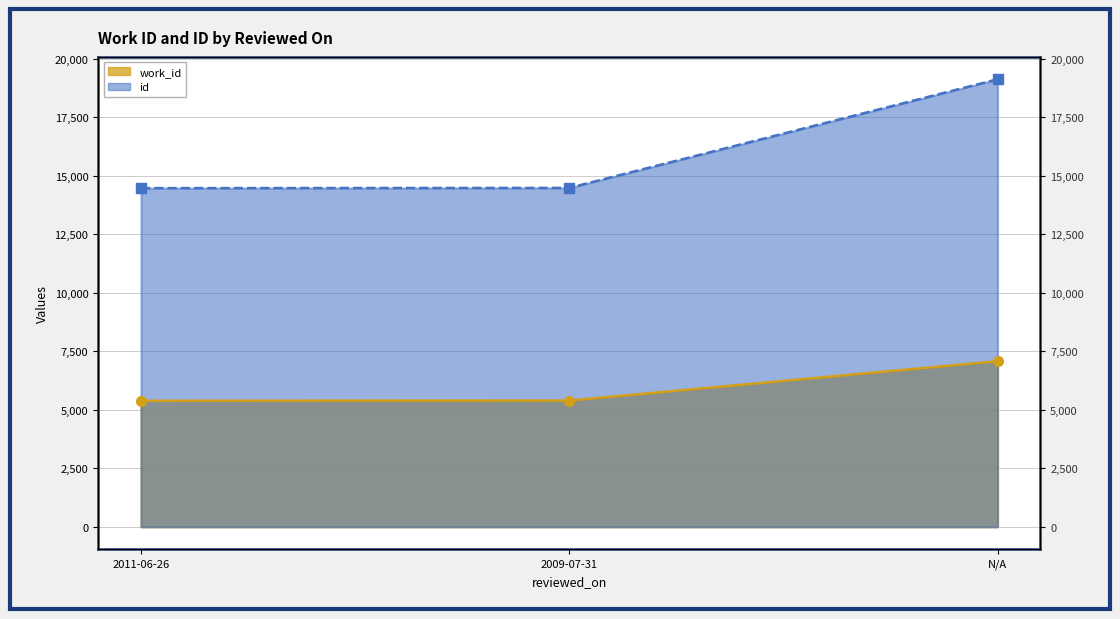

How many distinct data groups are displayed?

2